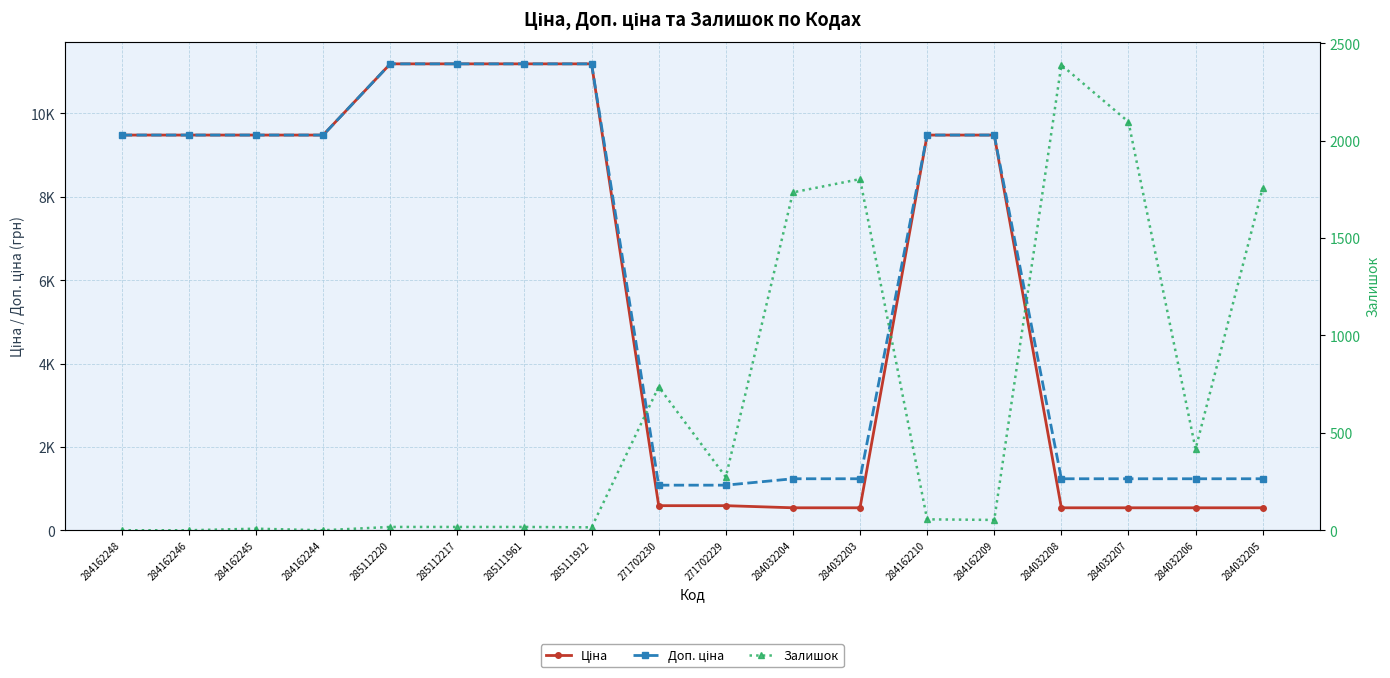

How many times do Залишок and Доп. ціна cross each other?

5